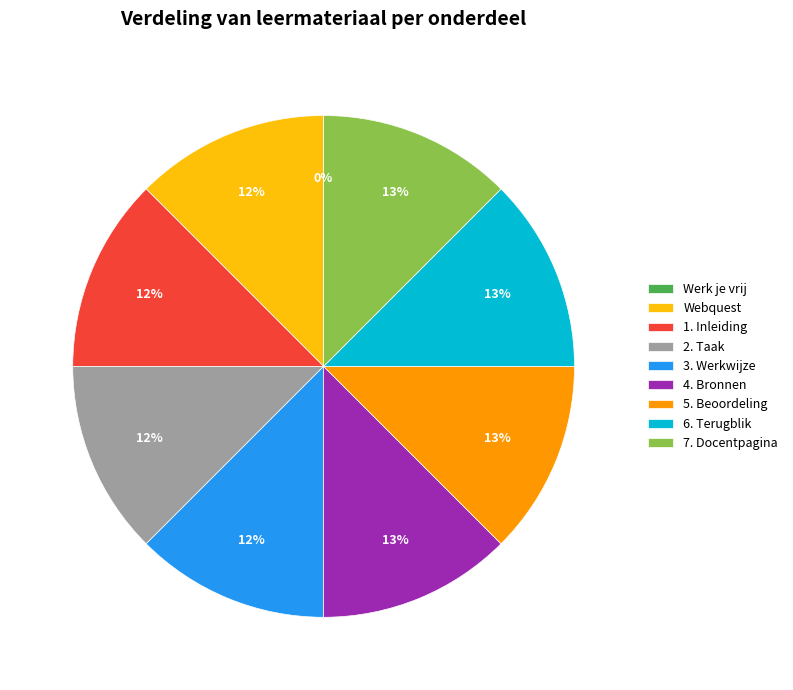

To the nearest percent, what portion does 4. Bronnen represent?

13%